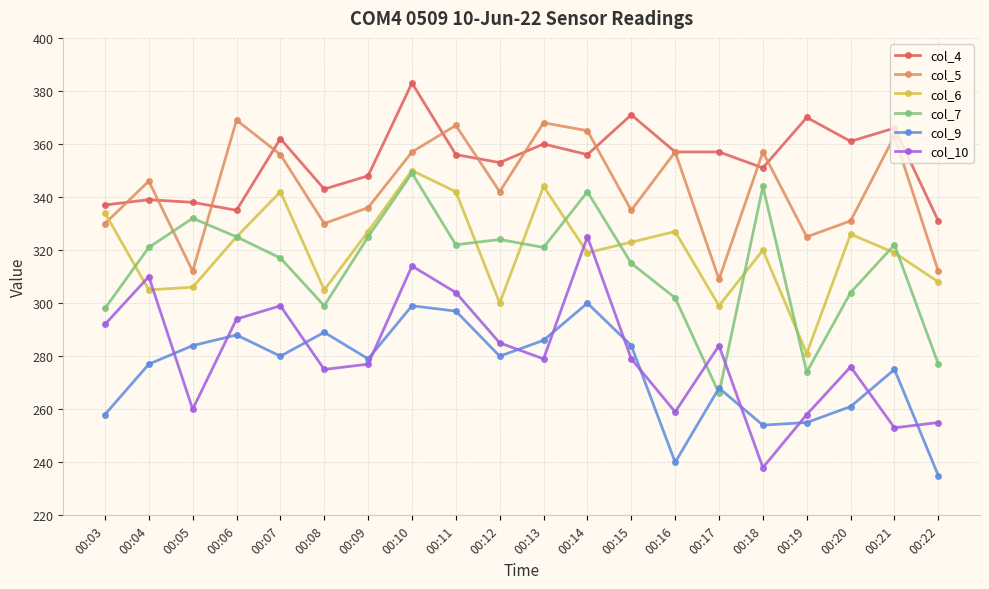

Read the col_5 value at 00:09.

336